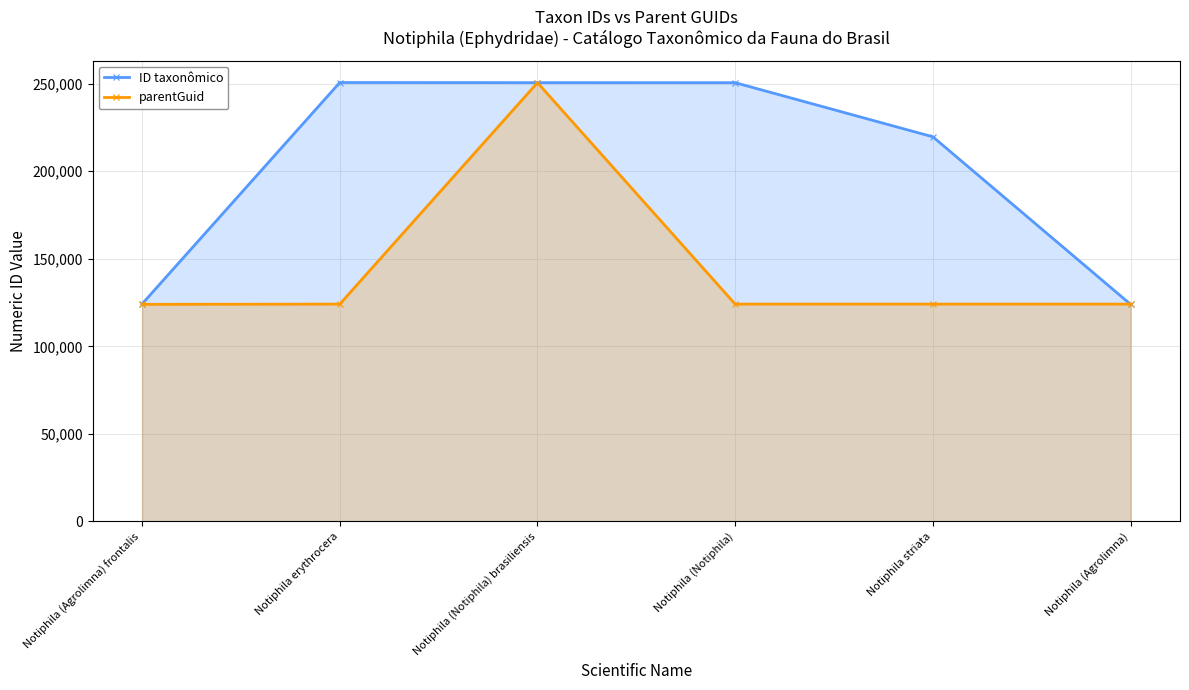

What is the sum of the ID taxonômico values at Notiphila striata and Notiphila (Agrolimna) frontalis?

343844